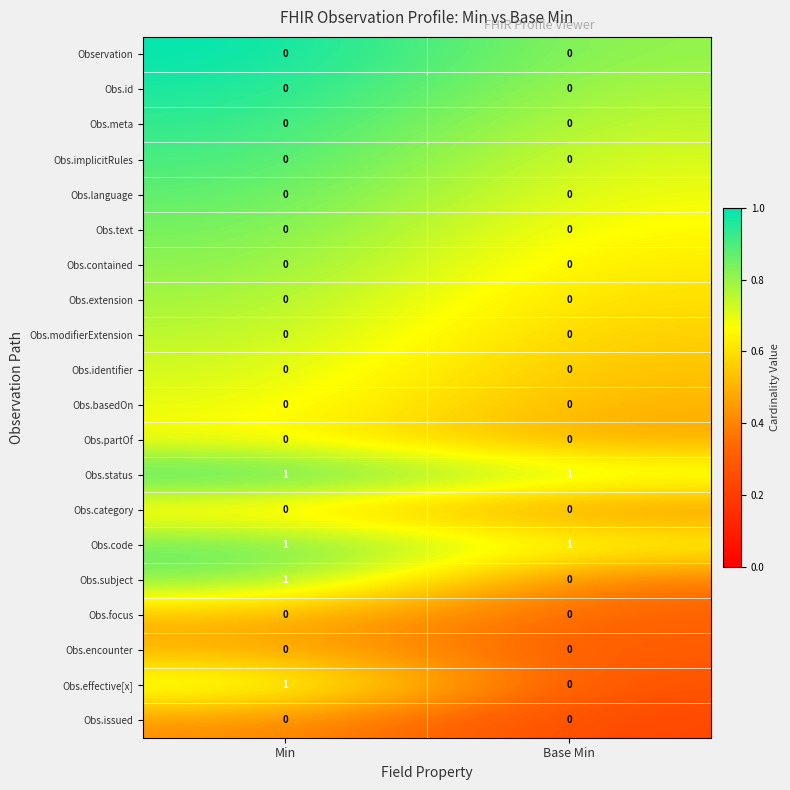

What is the total value across all series at Min?

4